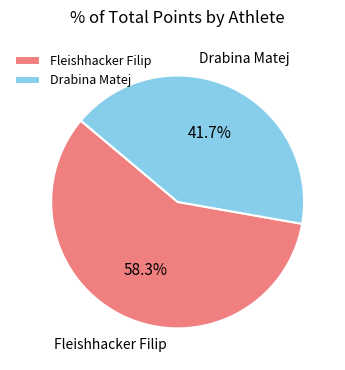

To the nearest percent, what is the combined percentage of Fleishhacker Filip and Drabina Matej?

100%